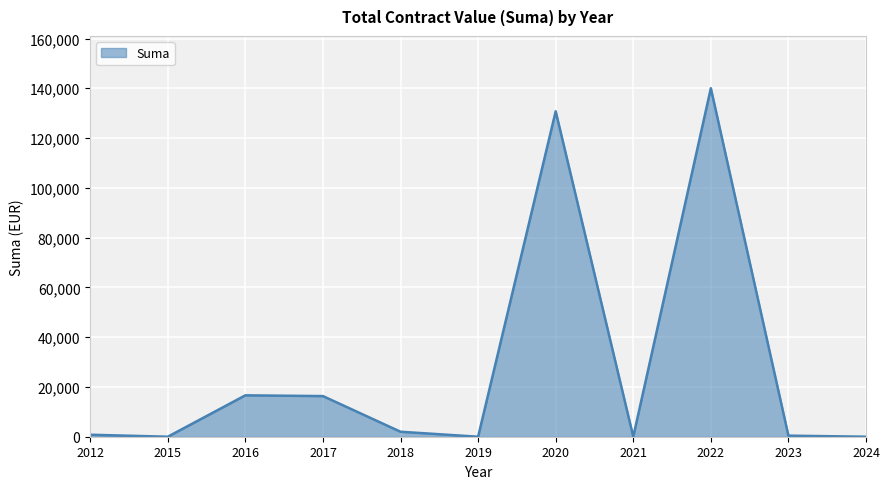

Is it true that the value at 2020 is 130754.6?

True